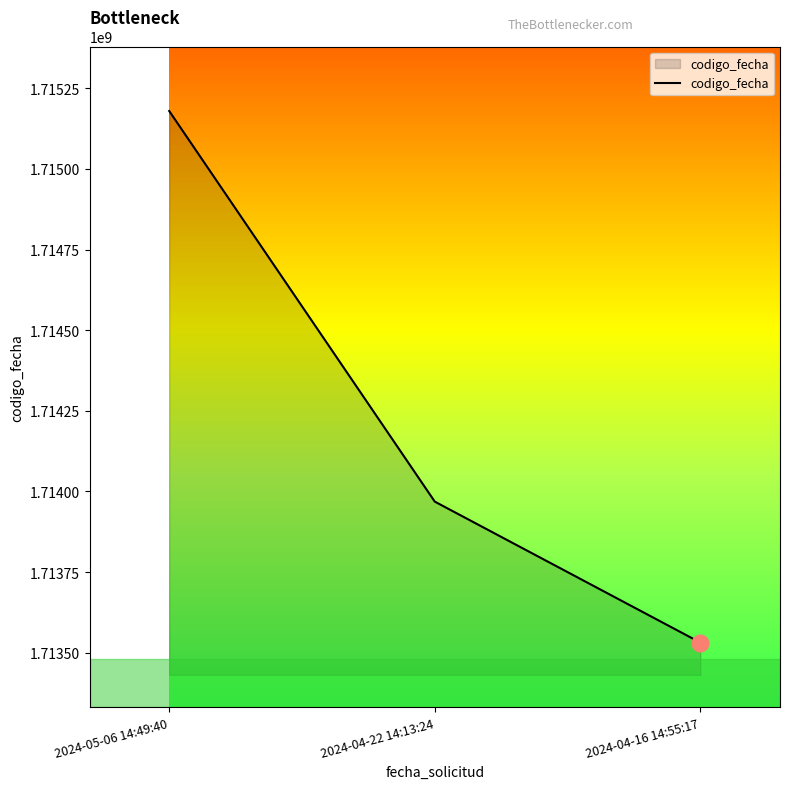

How many lines are shown in the chart?

1